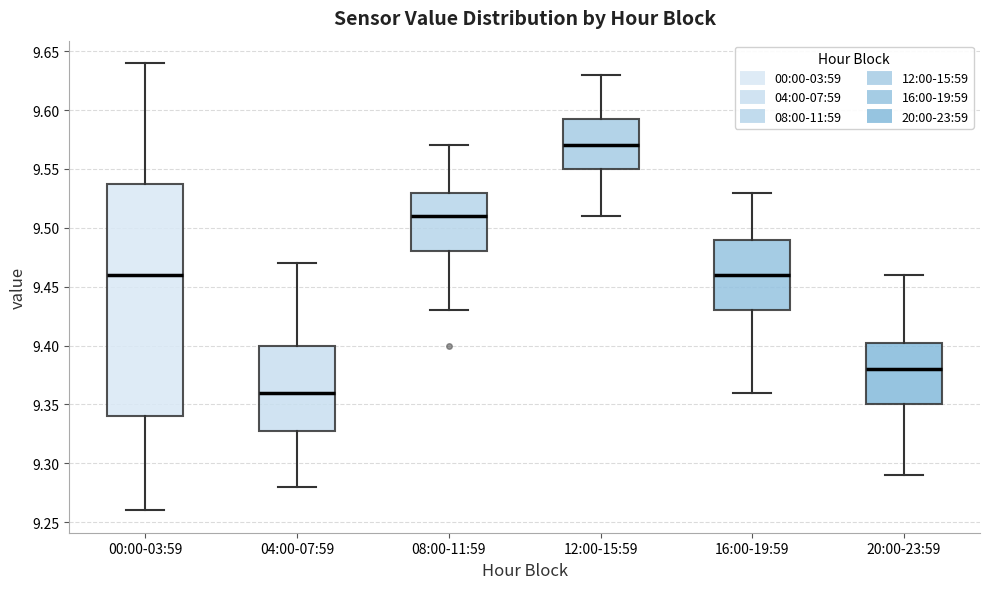

Where does the median line of the box for 08:00-11:59 sit on the y-axis? The values are not printed on the chart, so give them approximately, as read against the axis.

9.510